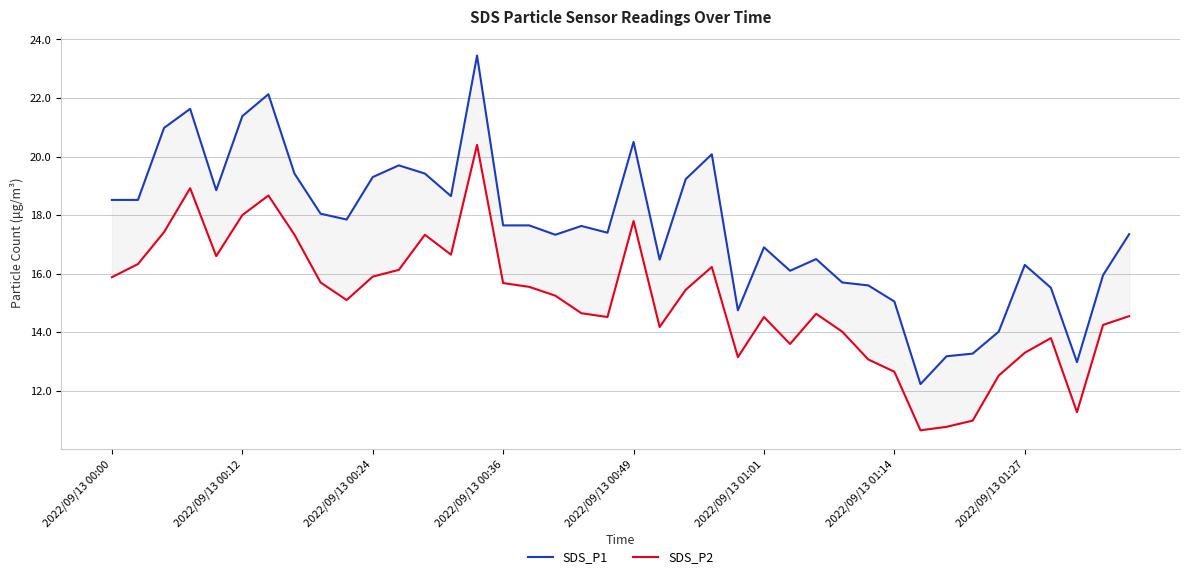

The SDS_P2 series shows 3.3 at 2022/09/13 01:27. True or false?

False